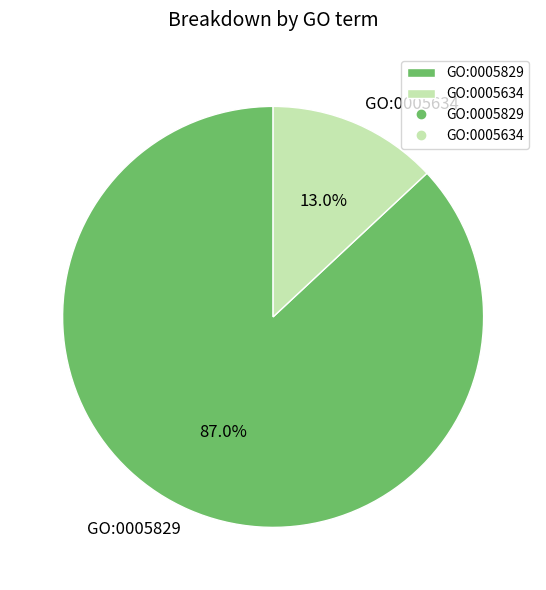

True or false: GO:0005829 accounts for 87% of the total.

True